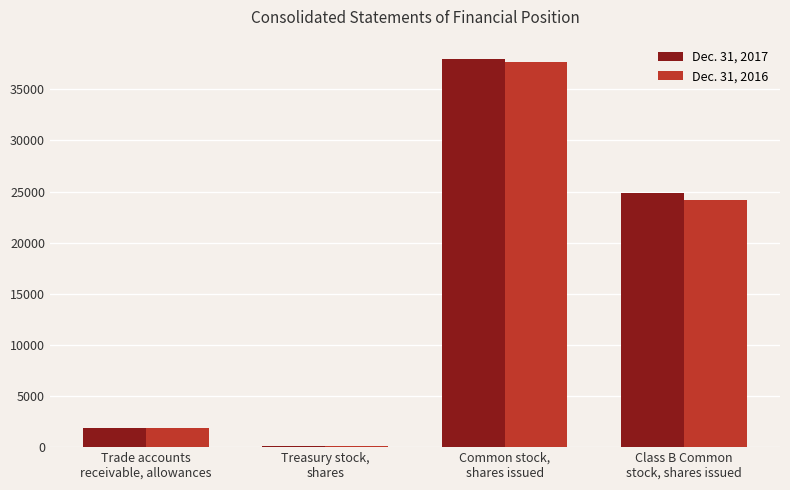

What is the sum of all Dec. 31, 2017 values?

64857